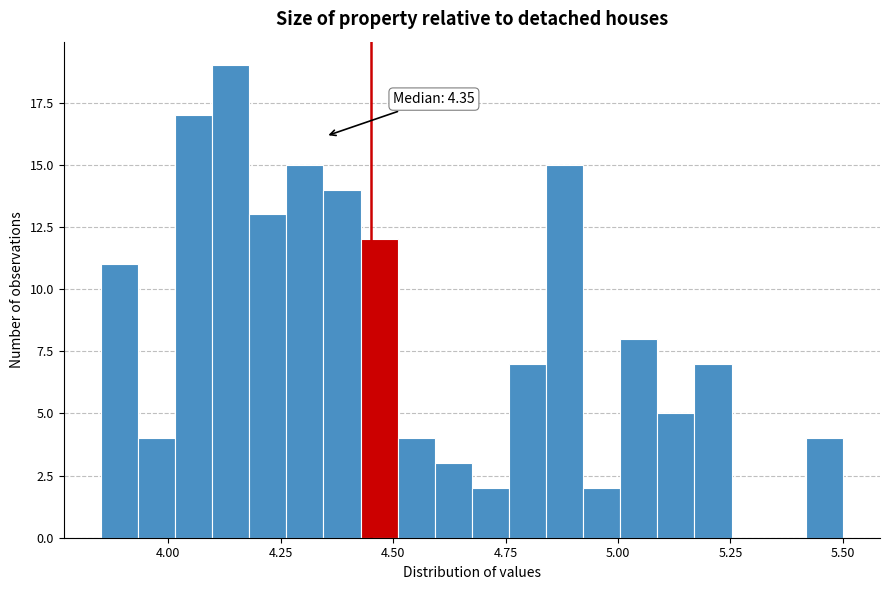

Read against the x-axis, roughly where is the centre of the tallest bar?

4.15